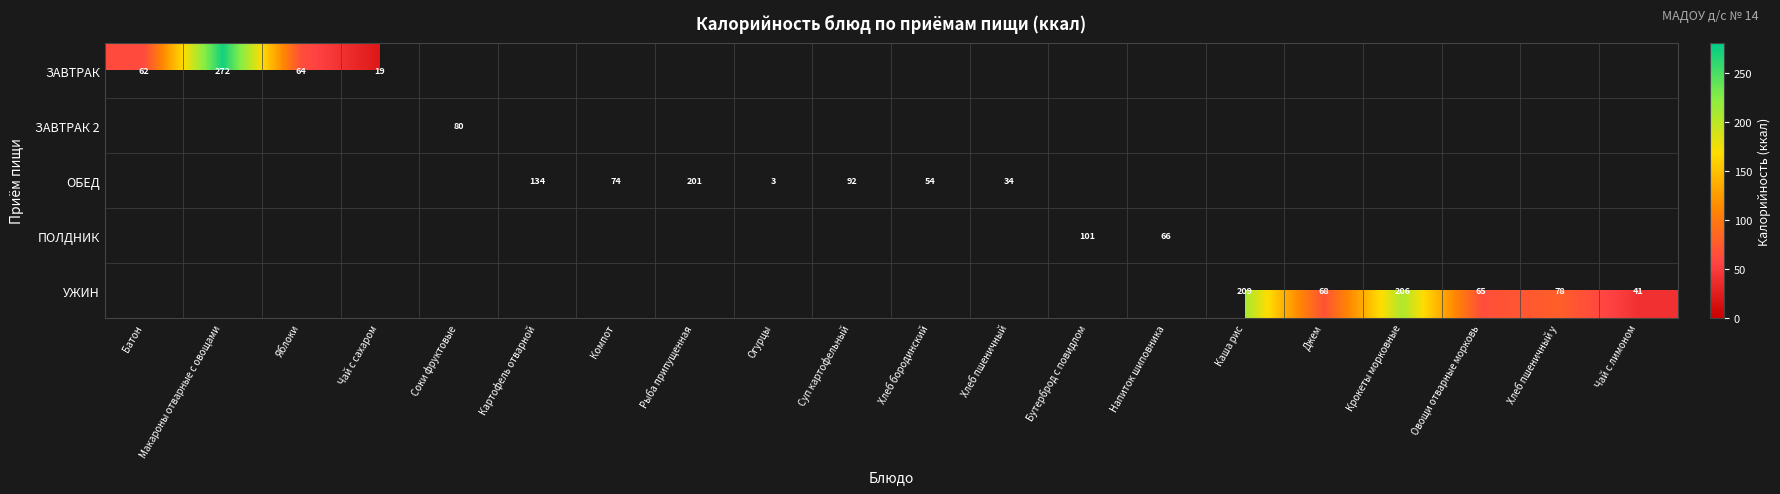

The ОБЕД series shows 46.5 at Хлеб пшеничный. True or false?

False